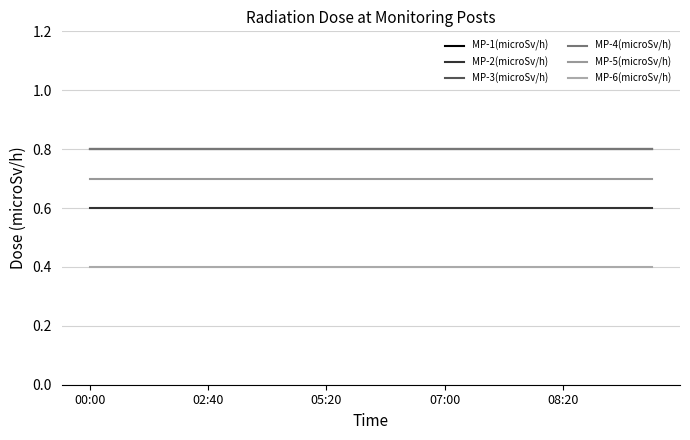

At which category is the sum across all series the highest?

00:00